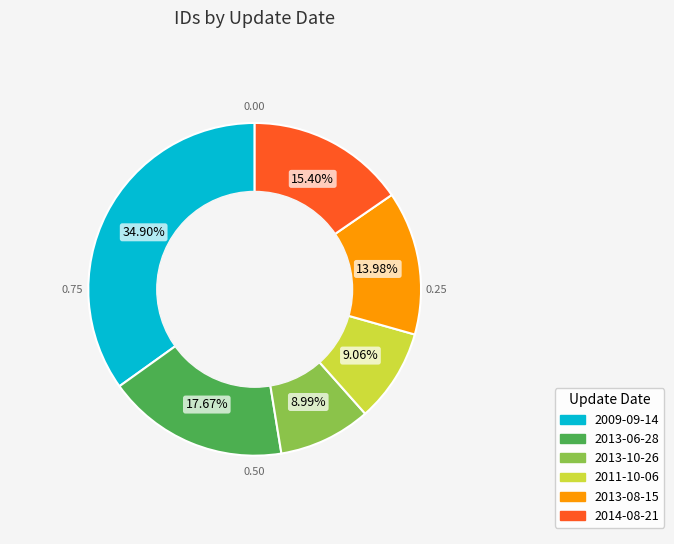

Is there any slice that represents more than half of the pie?

No